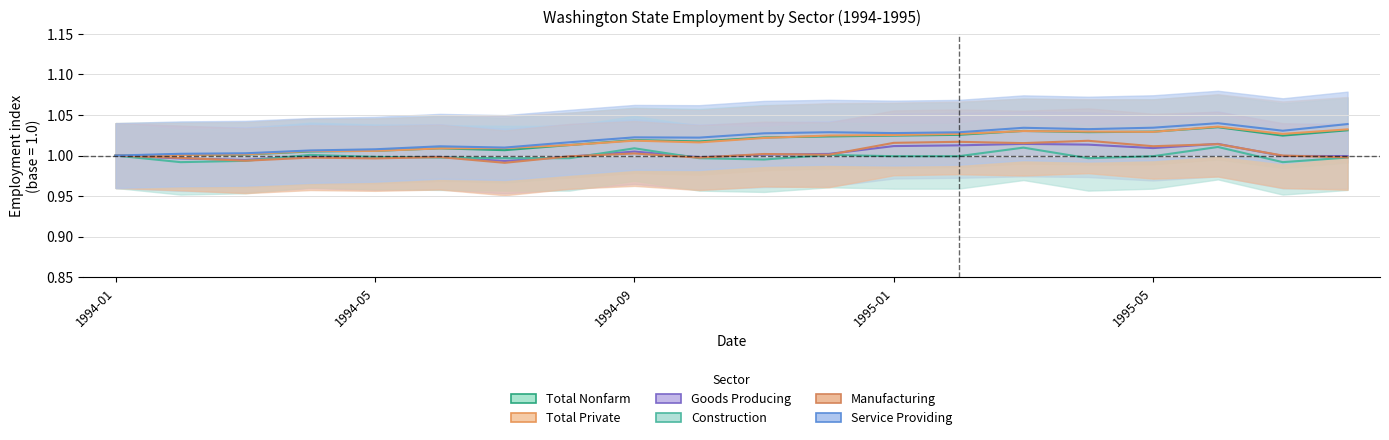

At which category is the sum across all series the highest?

1995-06-01